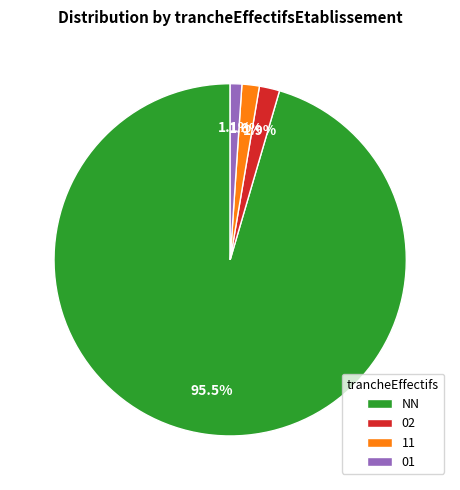

To the nearest percent, what is the difference between the largest and smallest slice percentages?

94%